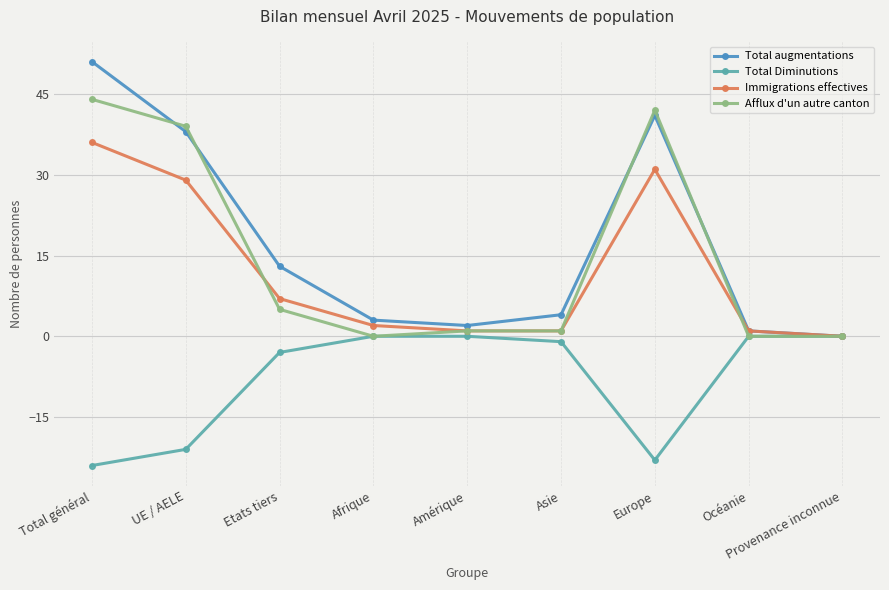

What is the label of the 3rd point from the left?

Etats tiers